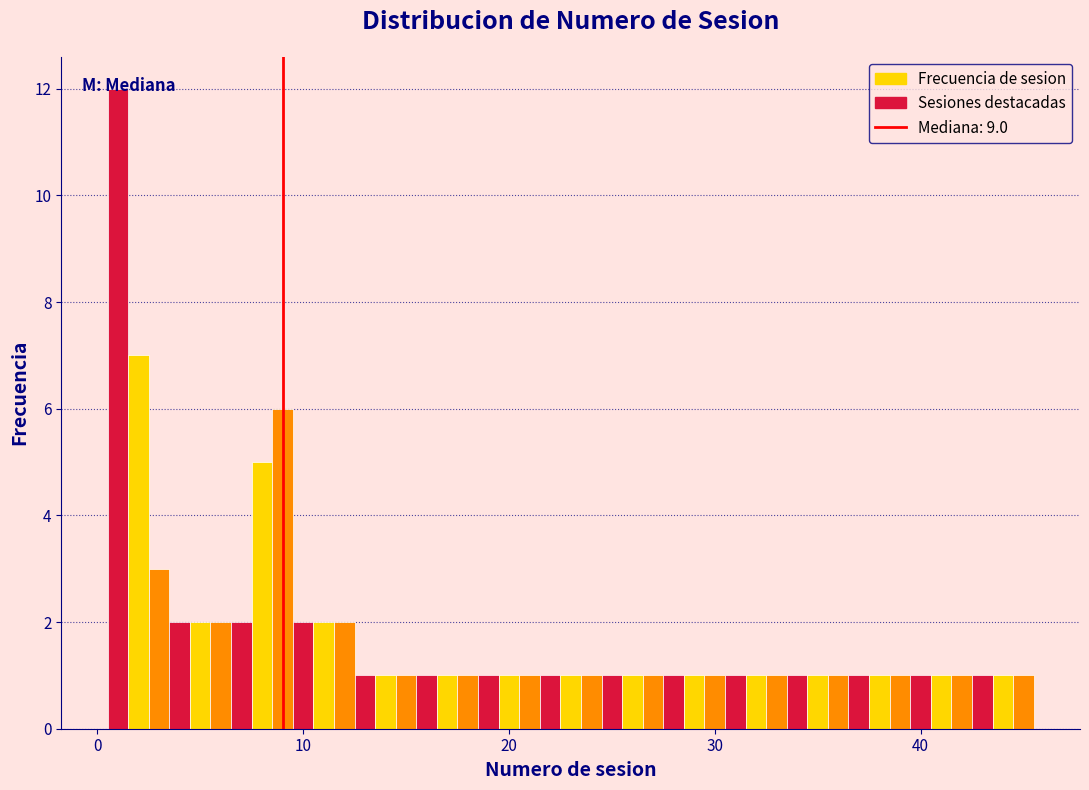

Around what value on the x-axis is the tallest bar? Give the approximate position of its centre, as read against the axis.

1